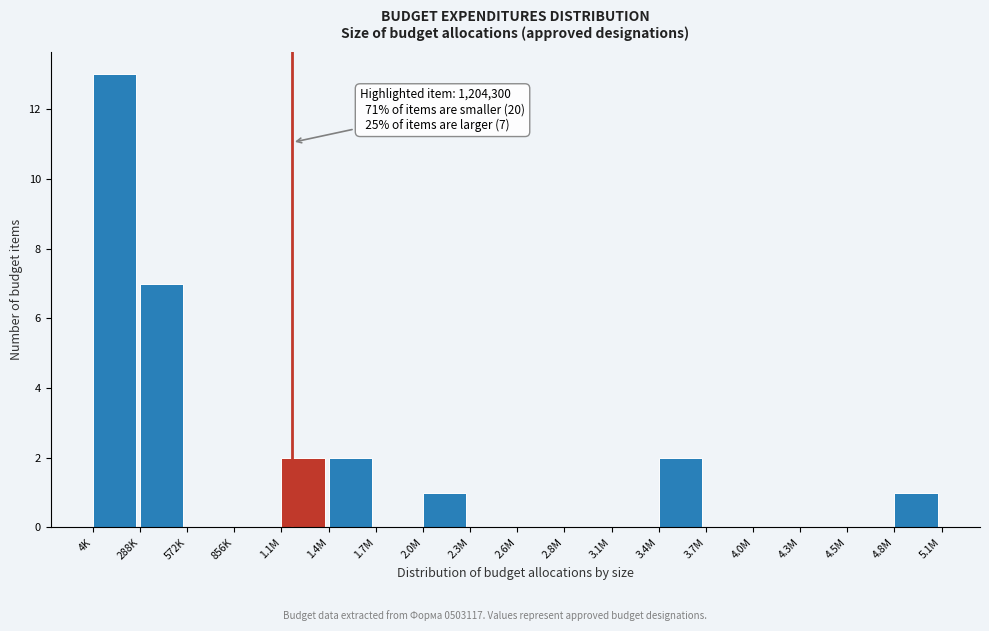

Reading right to left, extract all data points from this chart.

4.8M=1	4.5M=0	4.3M=0	4.0M=0	3.7M=0	3.4M=2	3.1M=0	2.8M=0	2.6M=0	2.3M=0	2.0M=1	1.7M=0	1.4M=2	1.1M=2	856K=0	572K=0	288K=7	4K=13